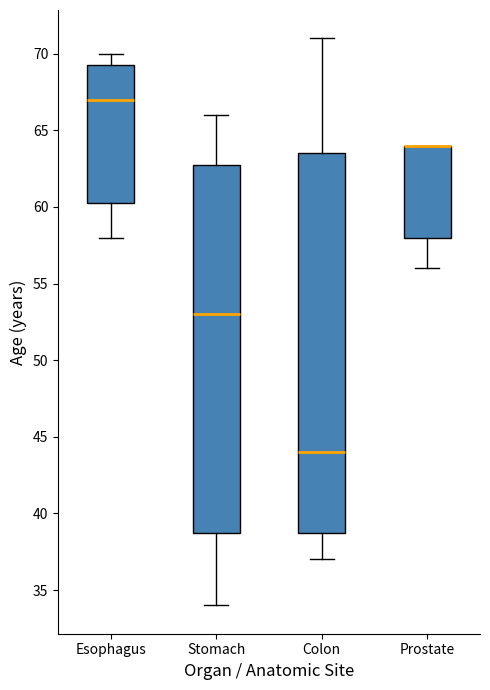

Comparing the boxes themselves (not the whiskers), which one is the tallest?

Colon